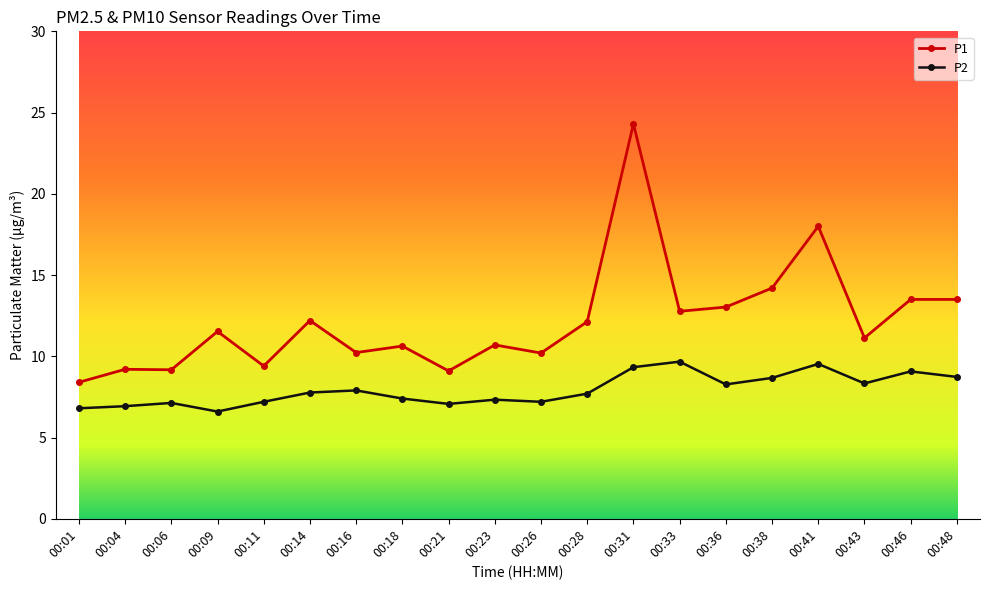

At which category is the sum across all series the highest?

00:31